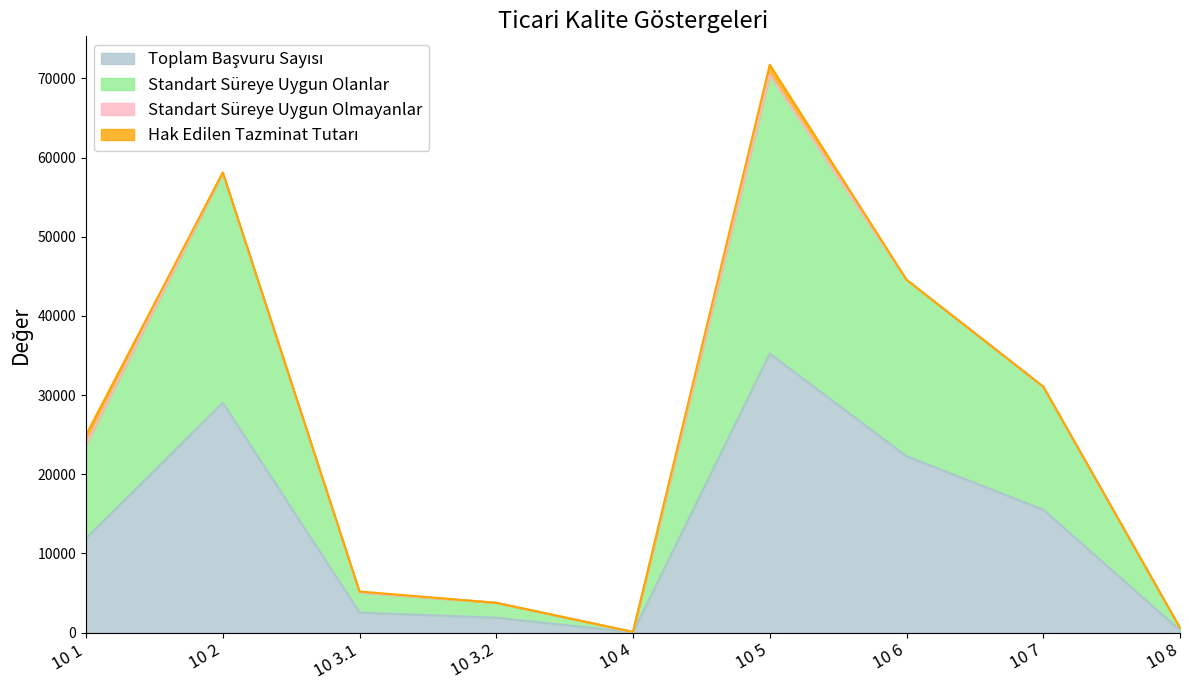

Does the chart have visible grid lines?

No